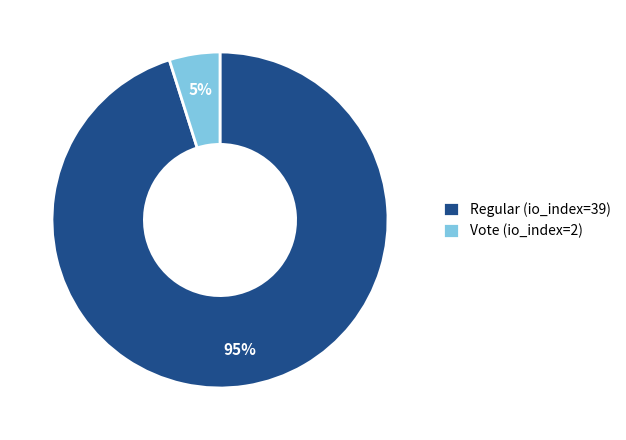

To the nearest percent, what is the combined percentage of Regular (io_index=39) and Vote (io_index=2)?

100%